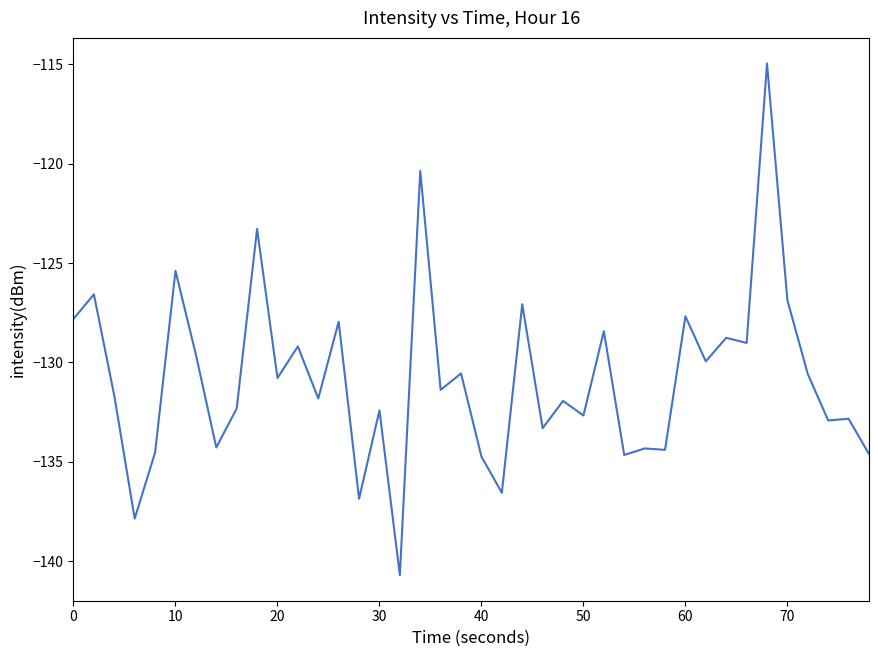

What is the difference between the maximum and second lowest values?

22.9